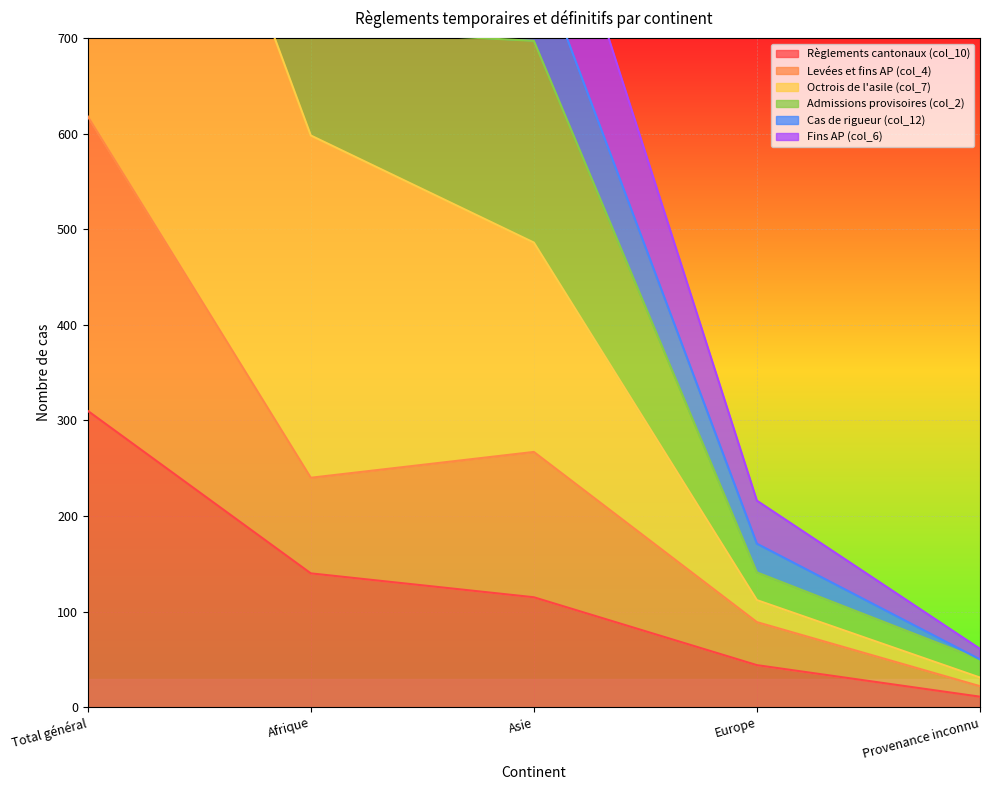

Is the value of Levées et fins AP (col_4) at Afrique greater than the value of Fins AP (col_6) at Afrique?

No